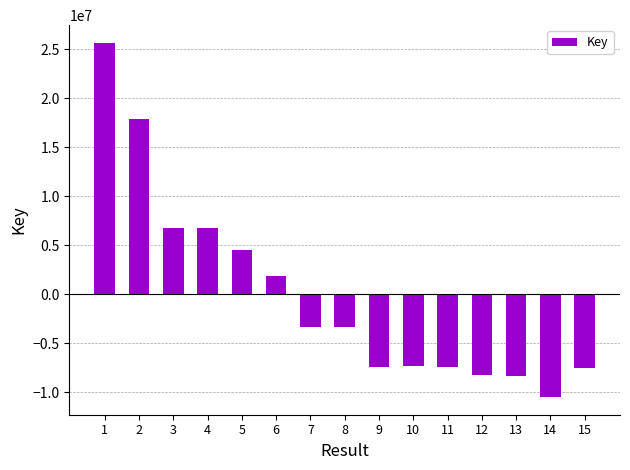

What is the approximate value at 1?

25657954.2